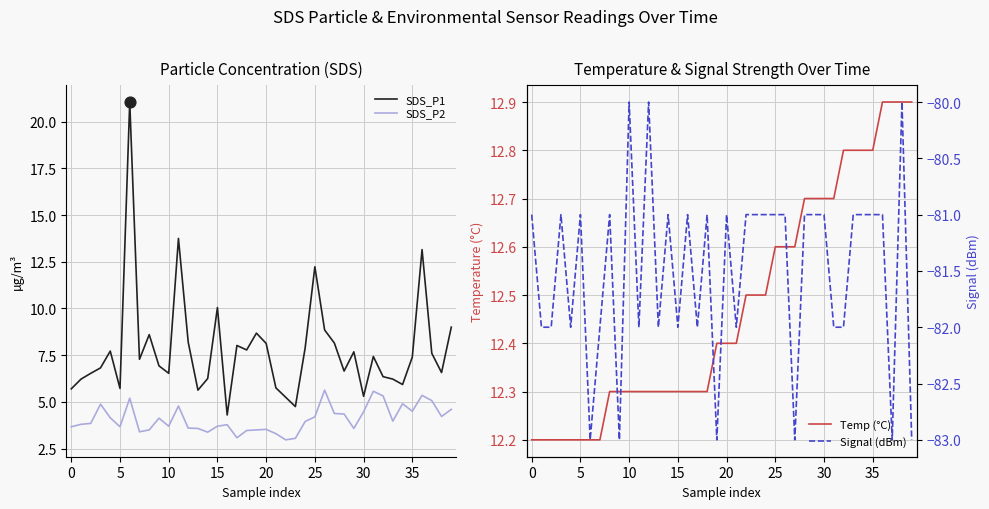

What is the total value across all series at 26?

-53.9